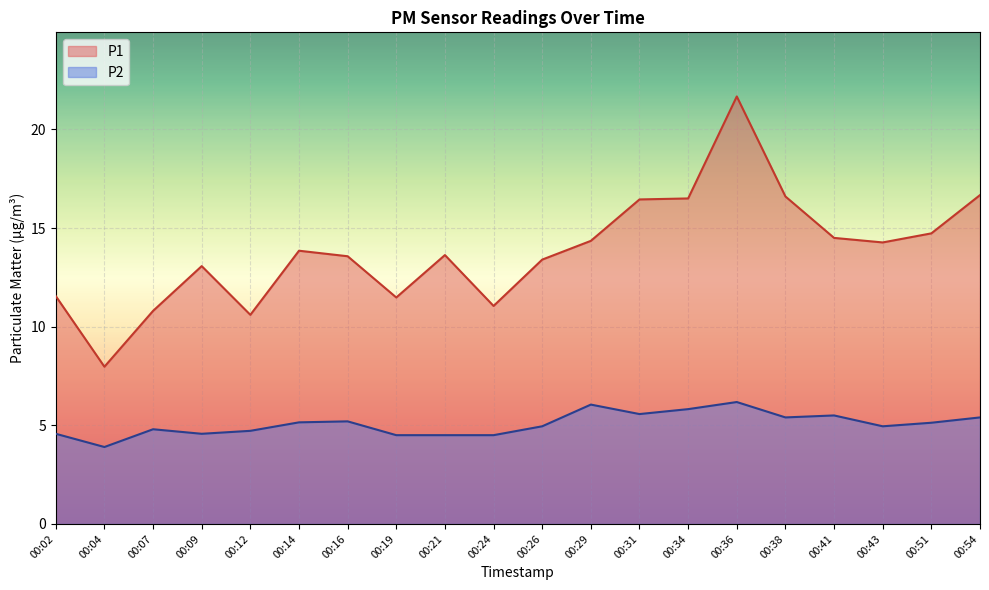

What value does the P1 series have at 00:24?

11.1